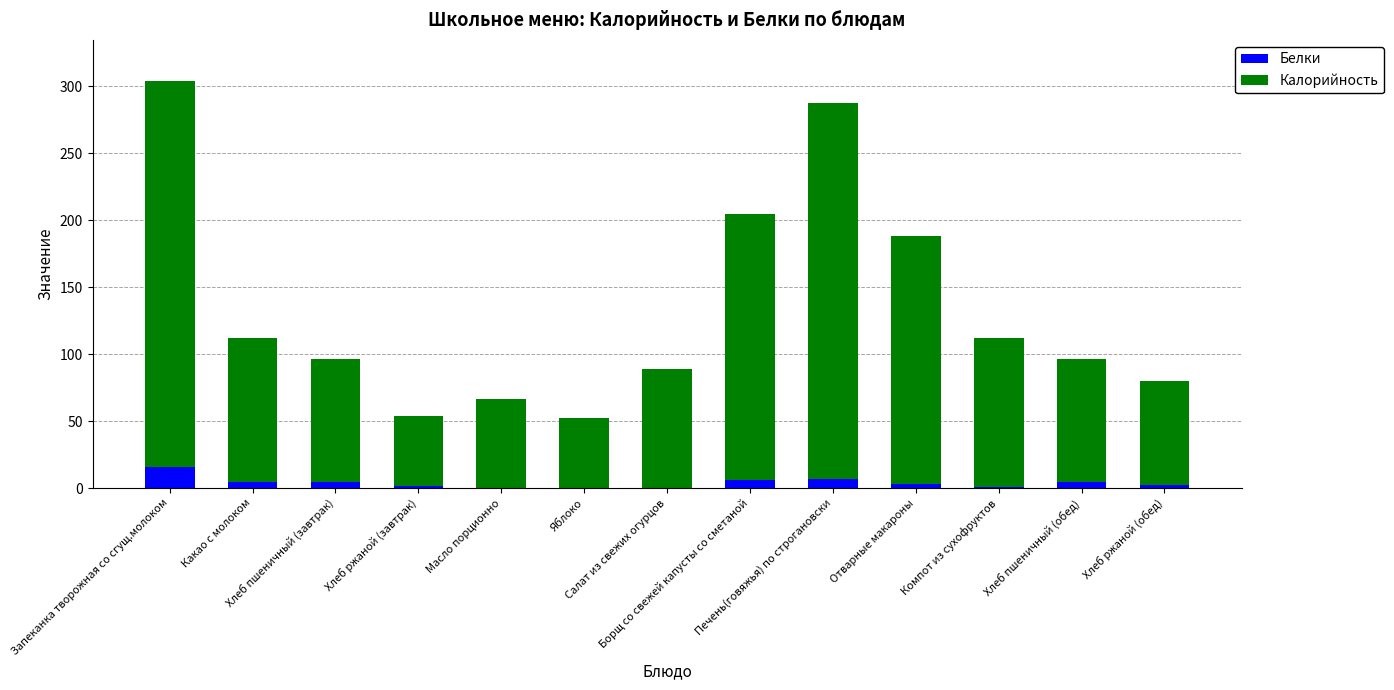

What is the total value across all series at Яблоко?

52.4